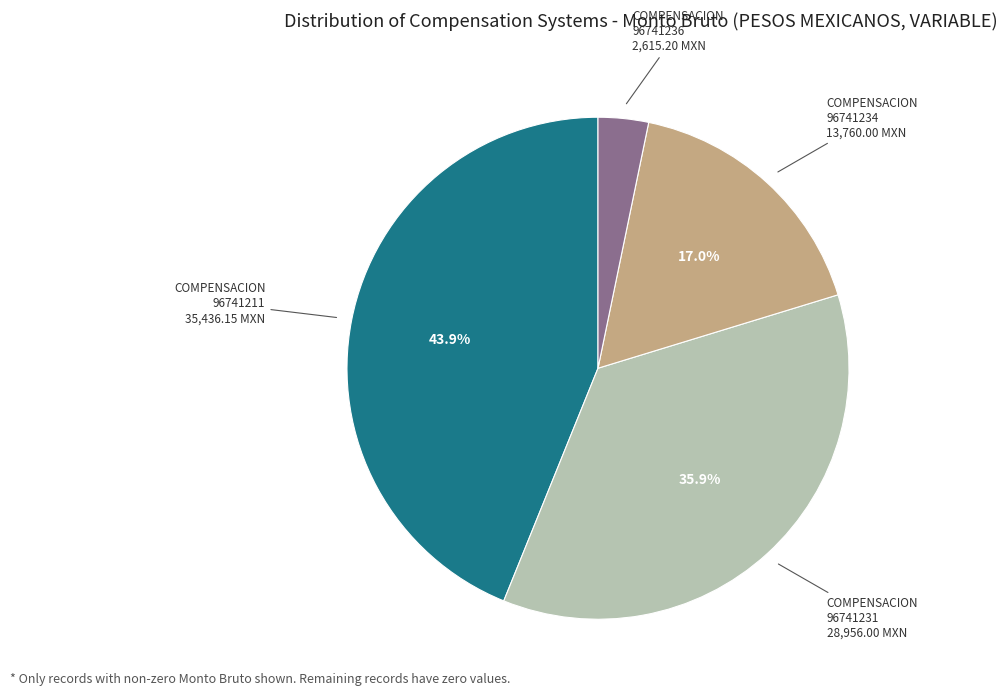

Rank the categories by value from lowest to highest.

96741236, 96741234, 96741231, 96741211